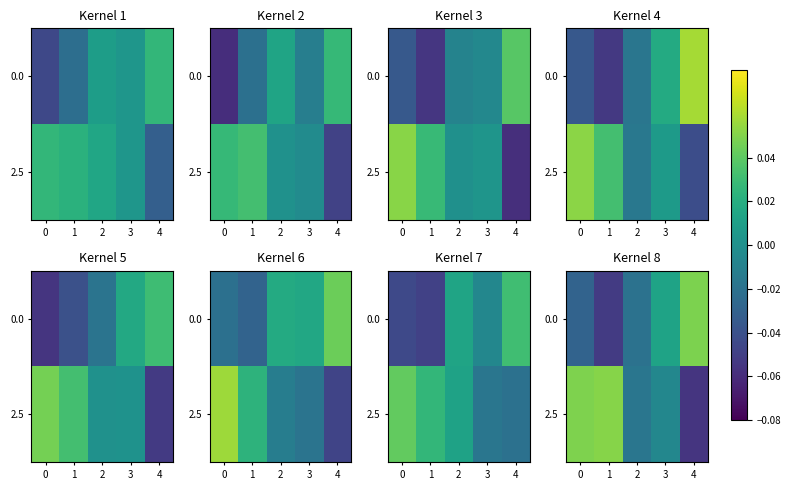

Which series has the largest total across all categories?

2.5